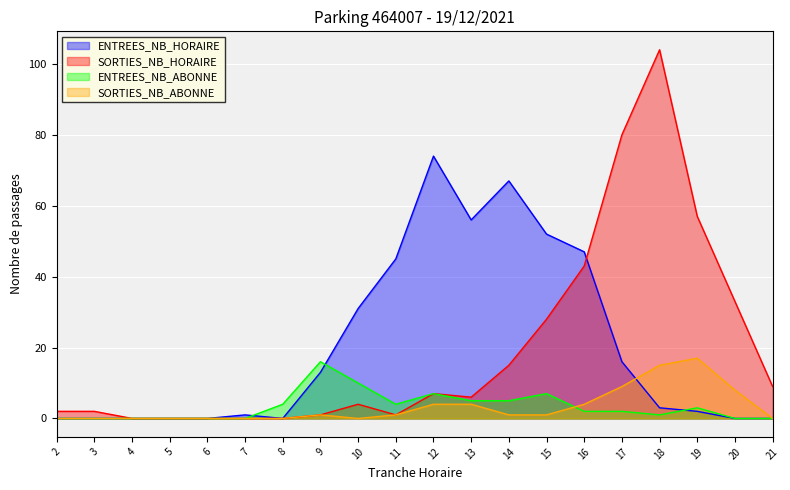

How many interior local valleys does the ENTREES_NB_HORAIRE series have?

2